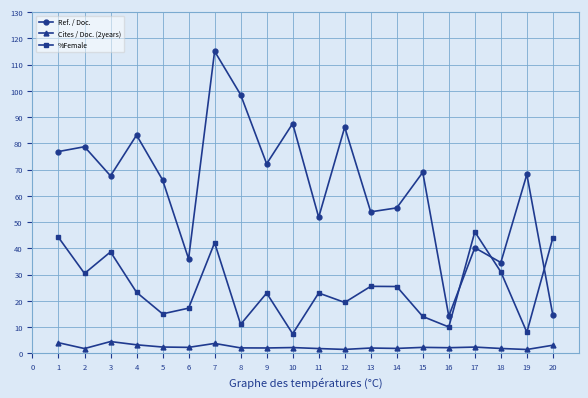

The Cites / Doc. (2years) series shows 3.7 at 7. True or false?

True